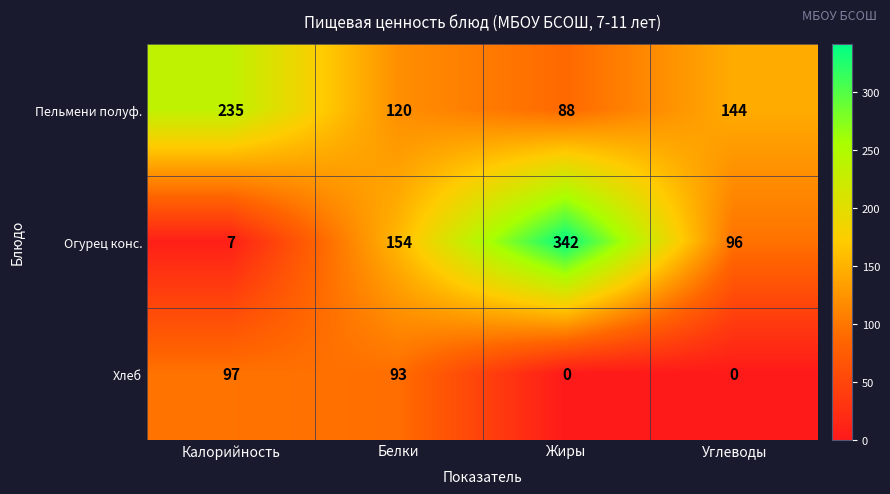

How many distinct data groups are displayed?

3